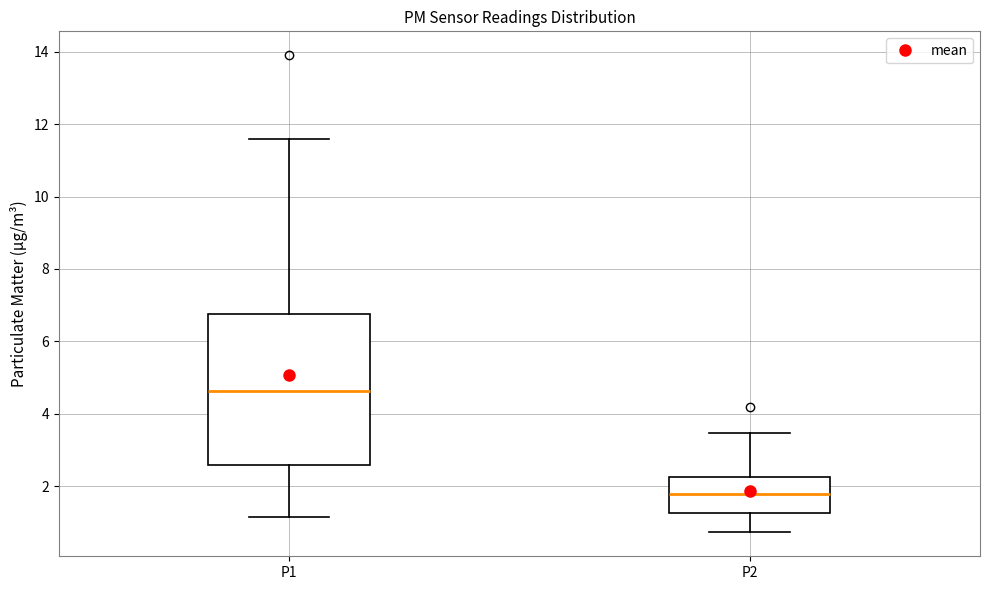

Which box's median line is the highest?

P1